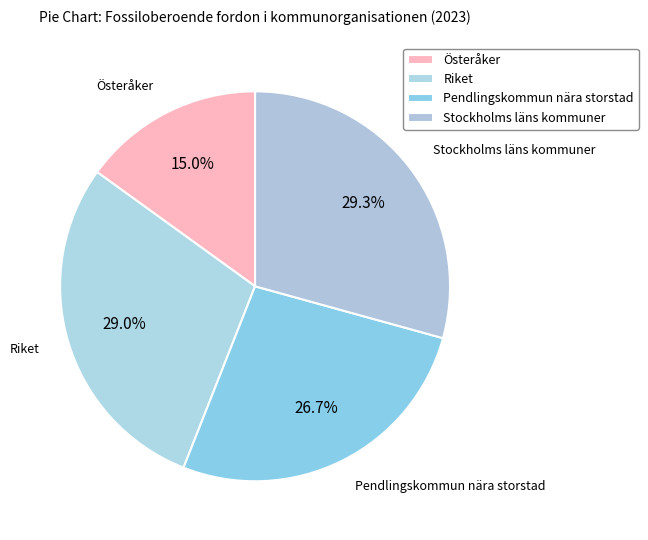

Approximately how many times larger is the value at Stockholms läns kommuner compared to Riket?

1.0